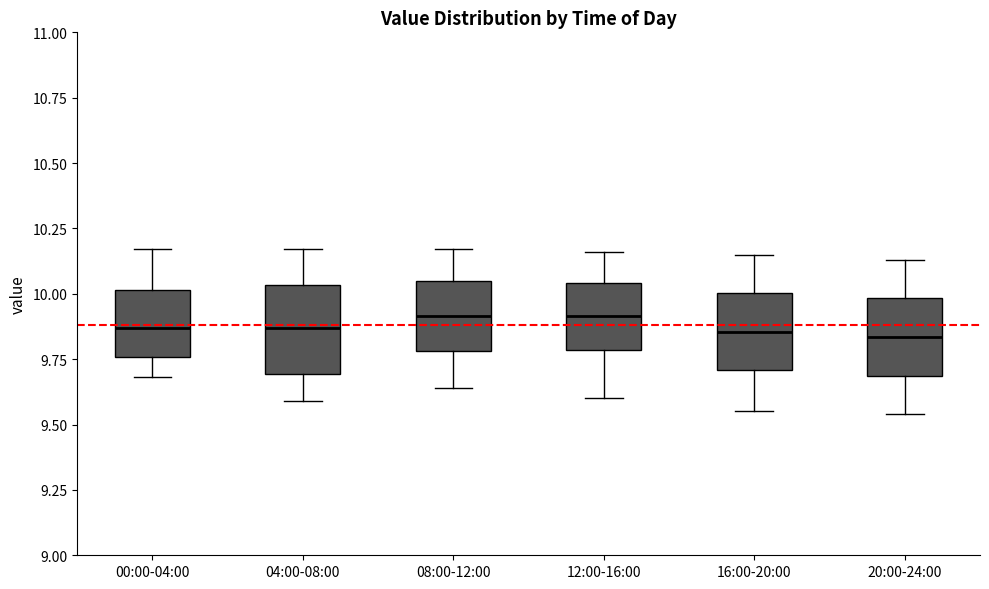

Reading left to right, transcribe this box plot: for each box, give where its median line is, the range the box spans, and where its two whiskers end, as read against the y-axis. The values are not printed on the chart, so give them approximately, as read against the axis.

00:00-04:00: median 9.85, box 9.75 to 10.00, whiskers 9.70 to 10.15
04:00-08:00: median 9.85, box 9.70 to 10.05, whiskers 9.60 to 10.15
08:00-12:00: median 9.90, box 9.80 to 10.05, whiskers 9.65 to 10.15
12:00-16:00: median 9.90, box 9.80 to 10.05, whiskers 9.60 to 10.15
16:00-20:00: median 9.85, box 9.70 to 10.00, whiskers 9.55 to 10.15
20:00-24:00: median 9.85, box 9.70 to 10.00, whiskers 9.55 to 10.15